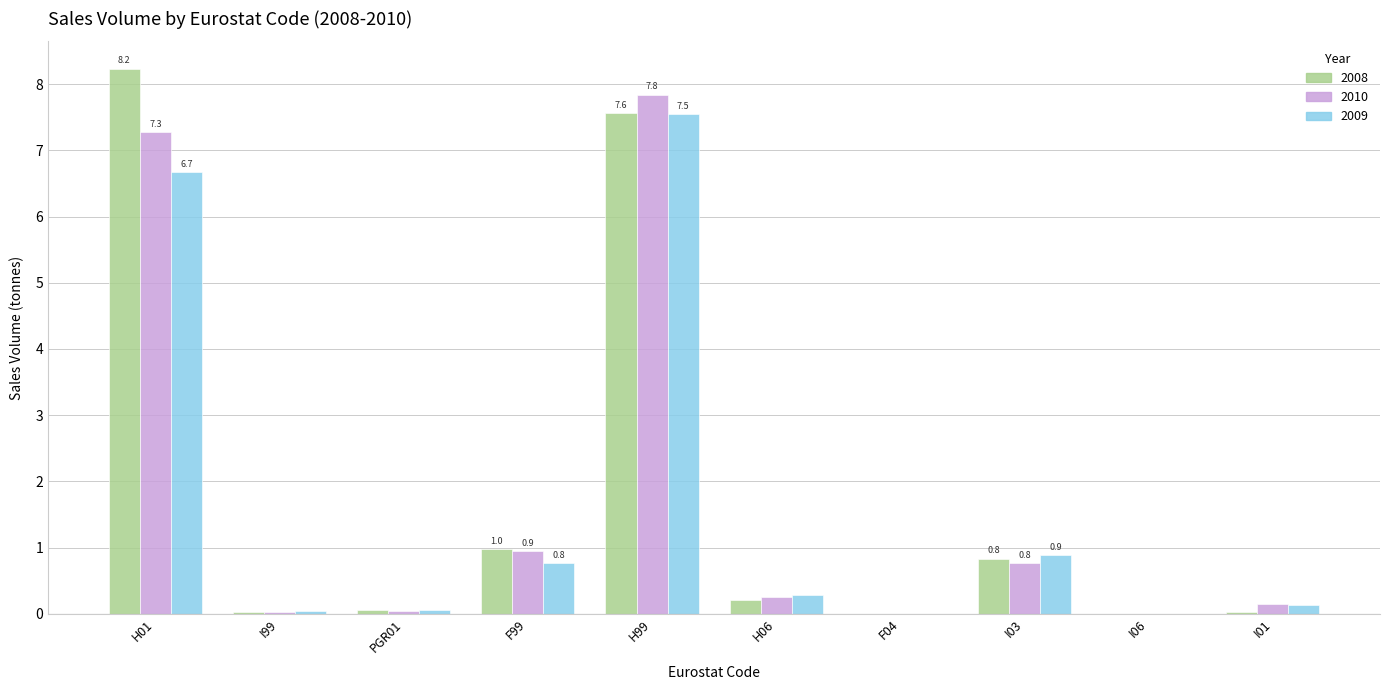

How many groups of bars are there?

10